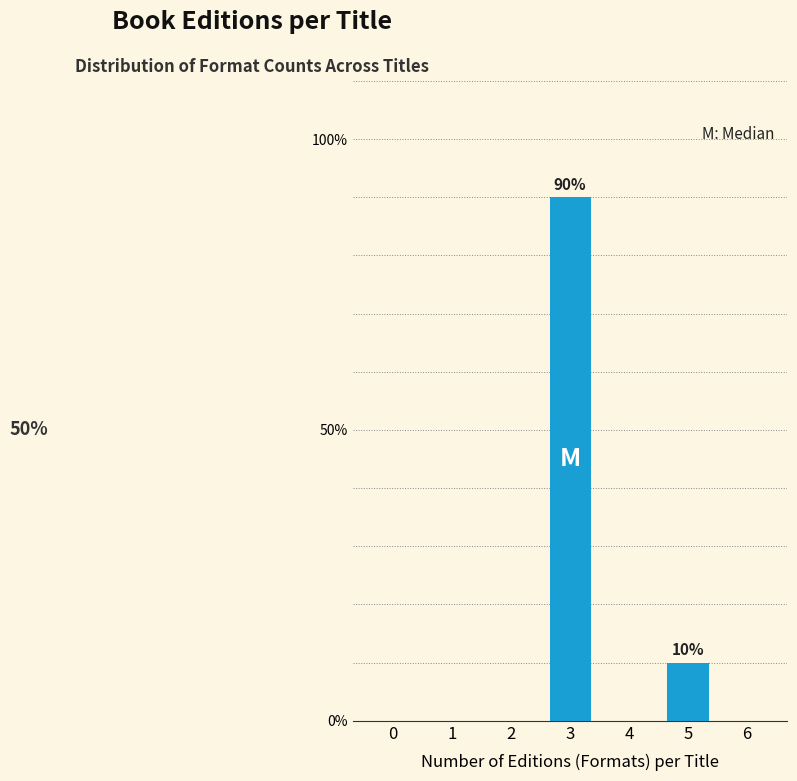

Reading left to right, what are all the values shown in this chart?

0=0	1=0	2=0	3=90	4=0	5=10	6=0